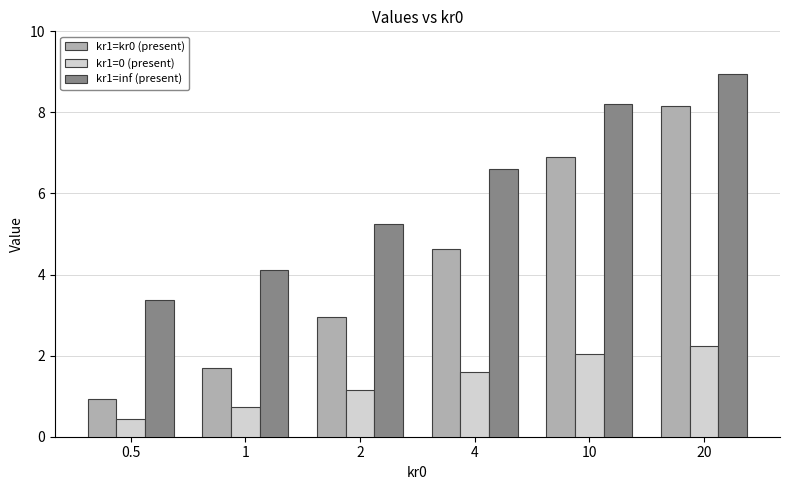

Which series has the largest range (max minus min)?

kr1=kr0 (present)